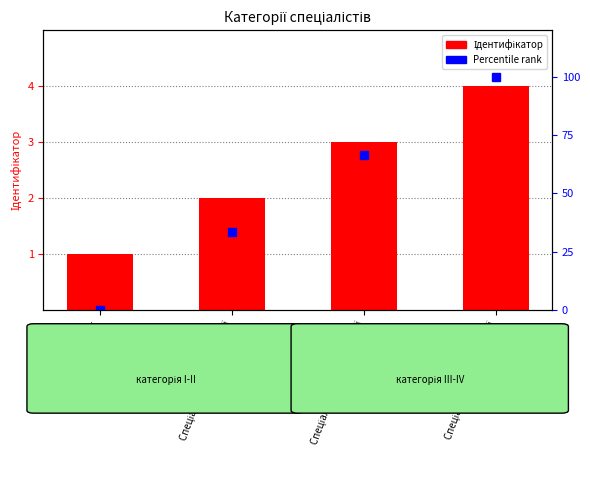

True or false: Ідентифікатор has a value of 4.0 at Спеціаліст вищої категорії.

True